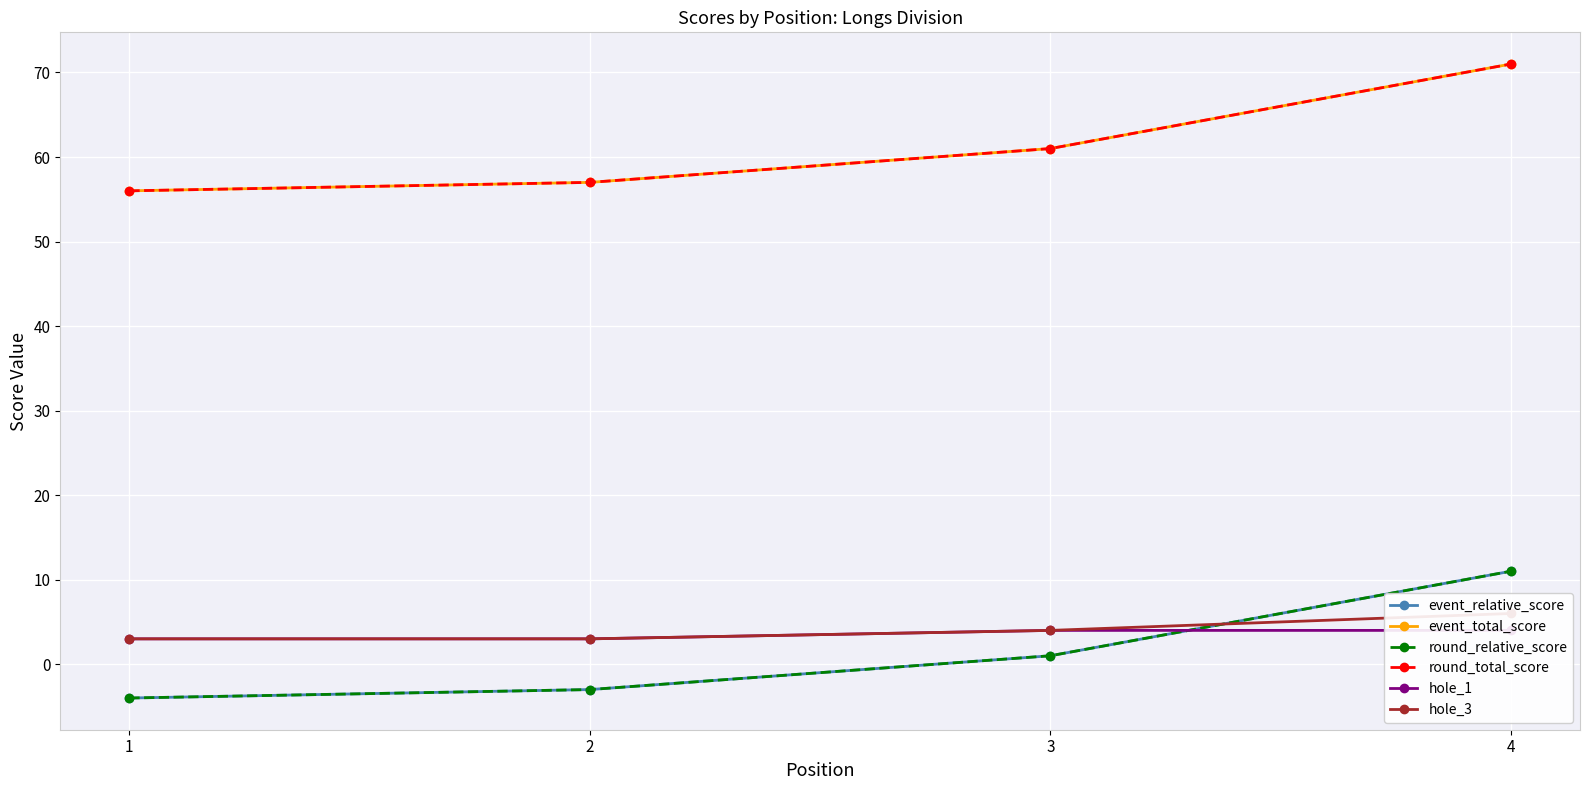

True or false: round_relative_score and event_relative_score intersect in this chart.

False